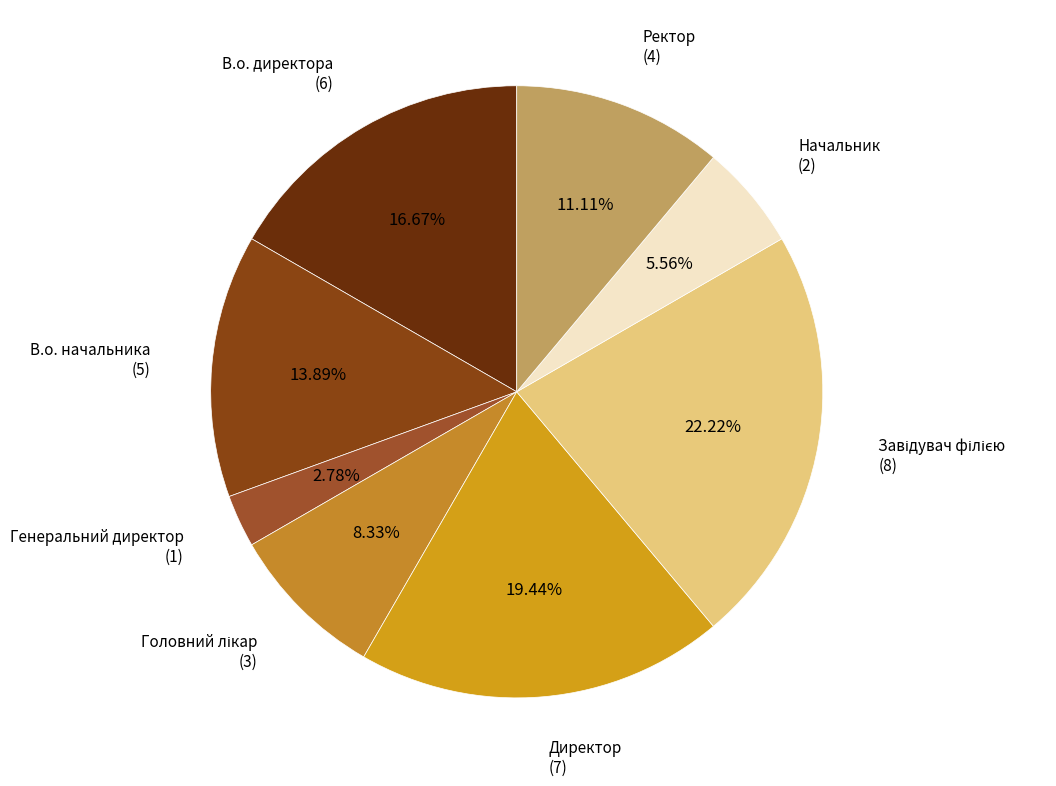

Is Ректор the majority of the pie?

No